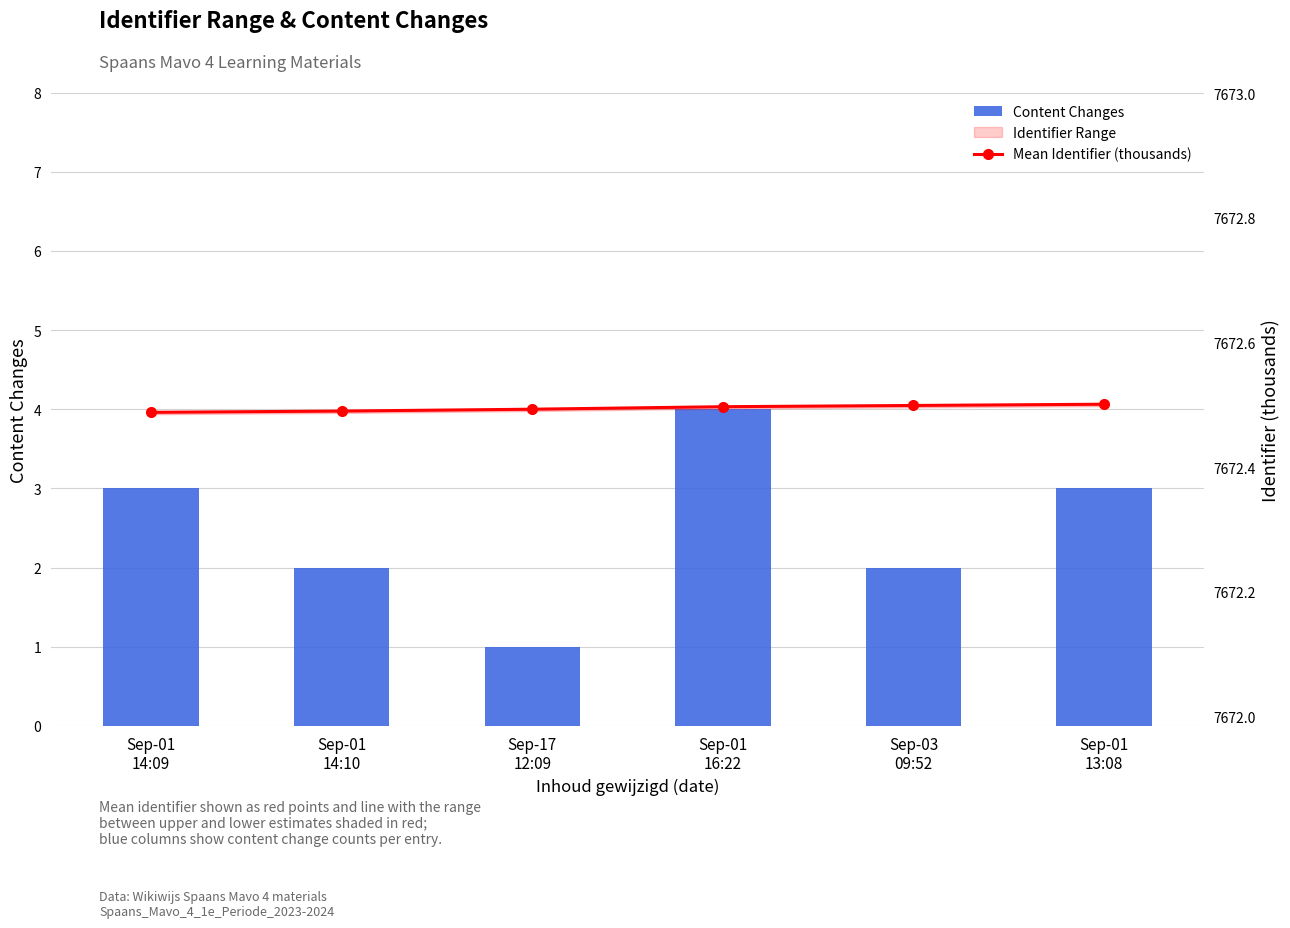

Which series has the largest range (max minus min)?

Content Changes